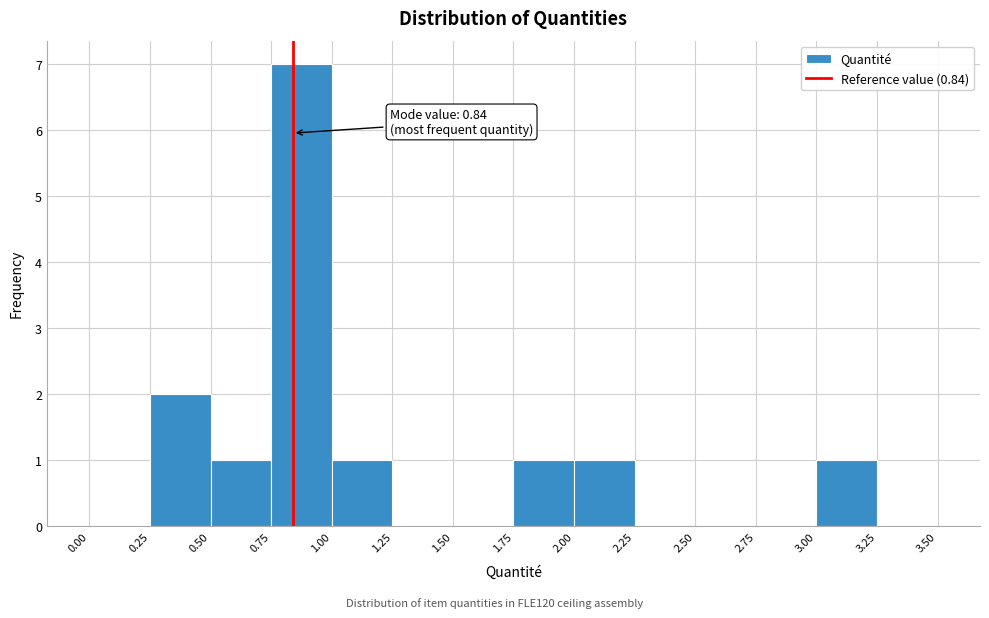

Which range on the x-axis has the tallest bar?

0.75 to 1.00